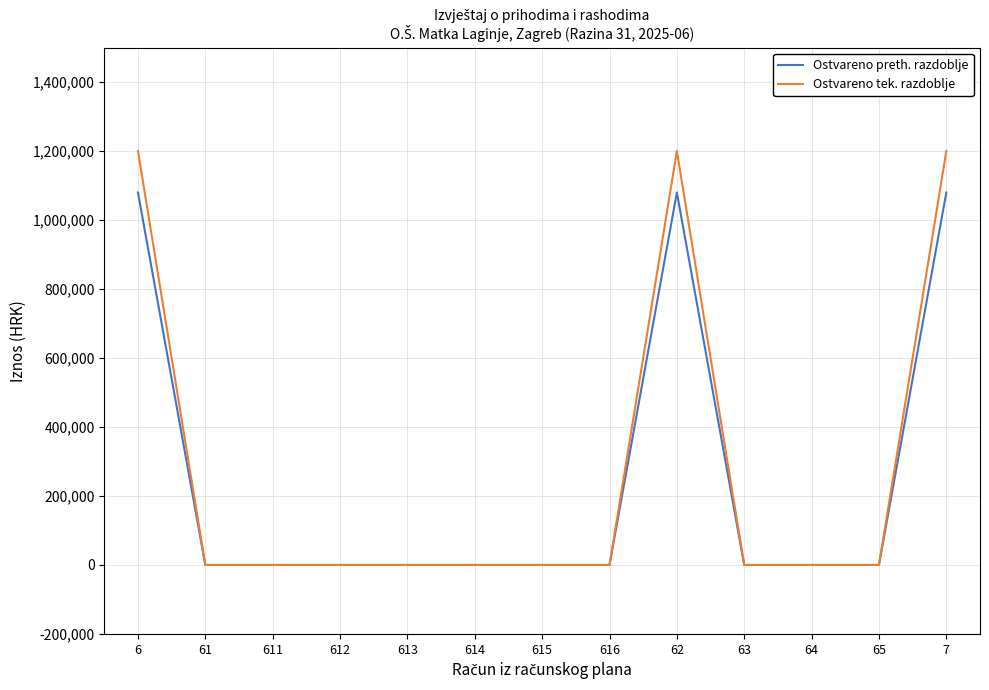

Rank the series by their maximum value, from highest to lowest.

Ostvareno tek. razdoblje, Ostvareno preth. razdoblje